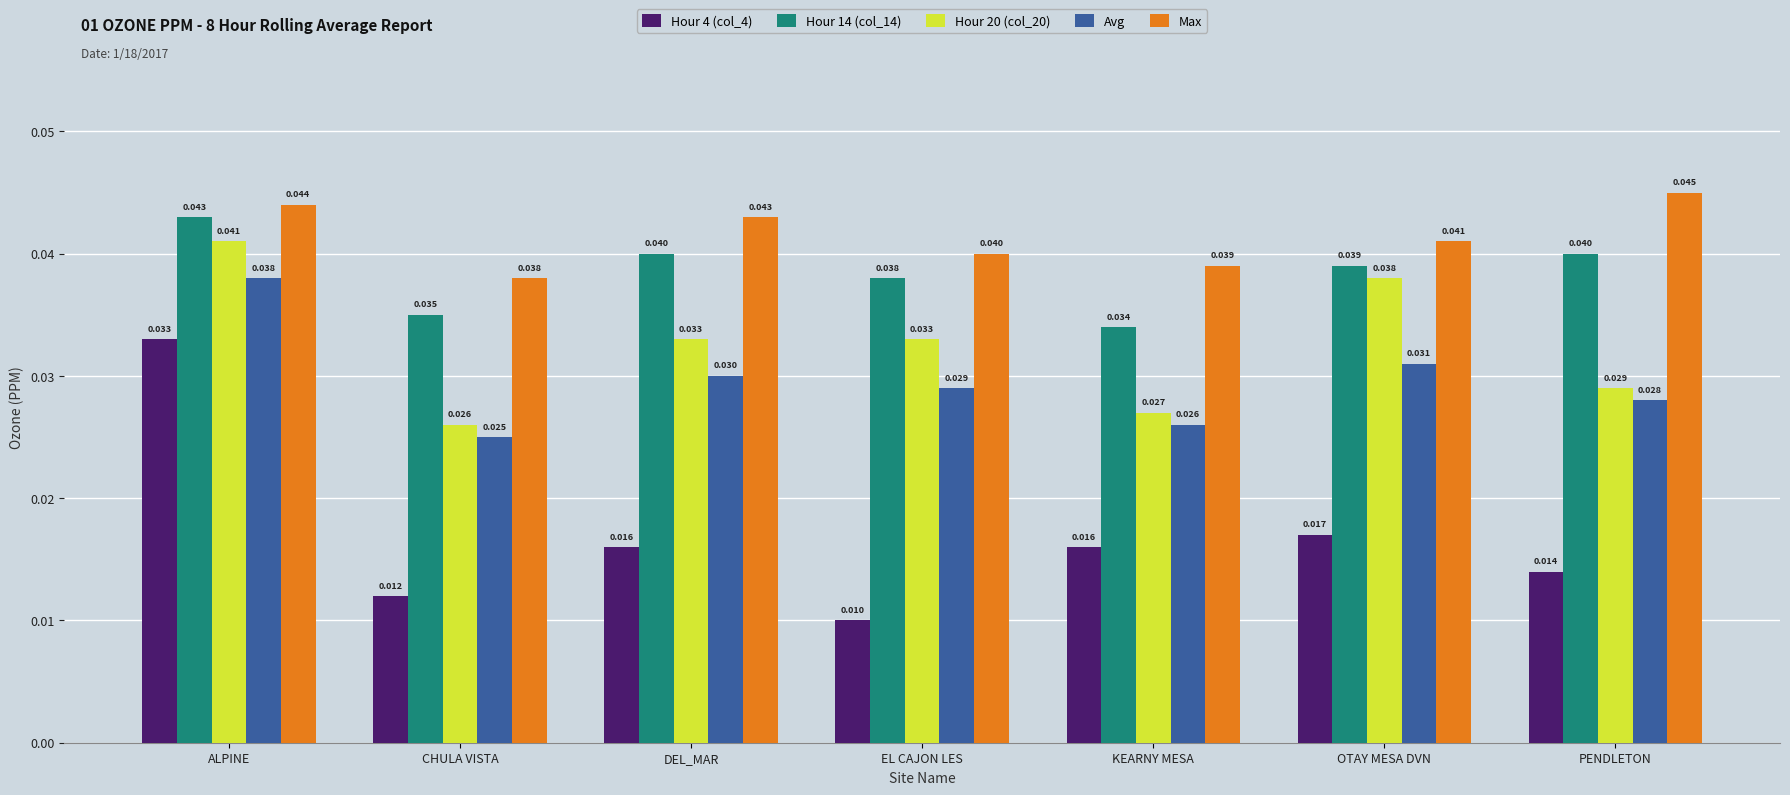

What is the total value across all series at KEARNY MESA?

0.1